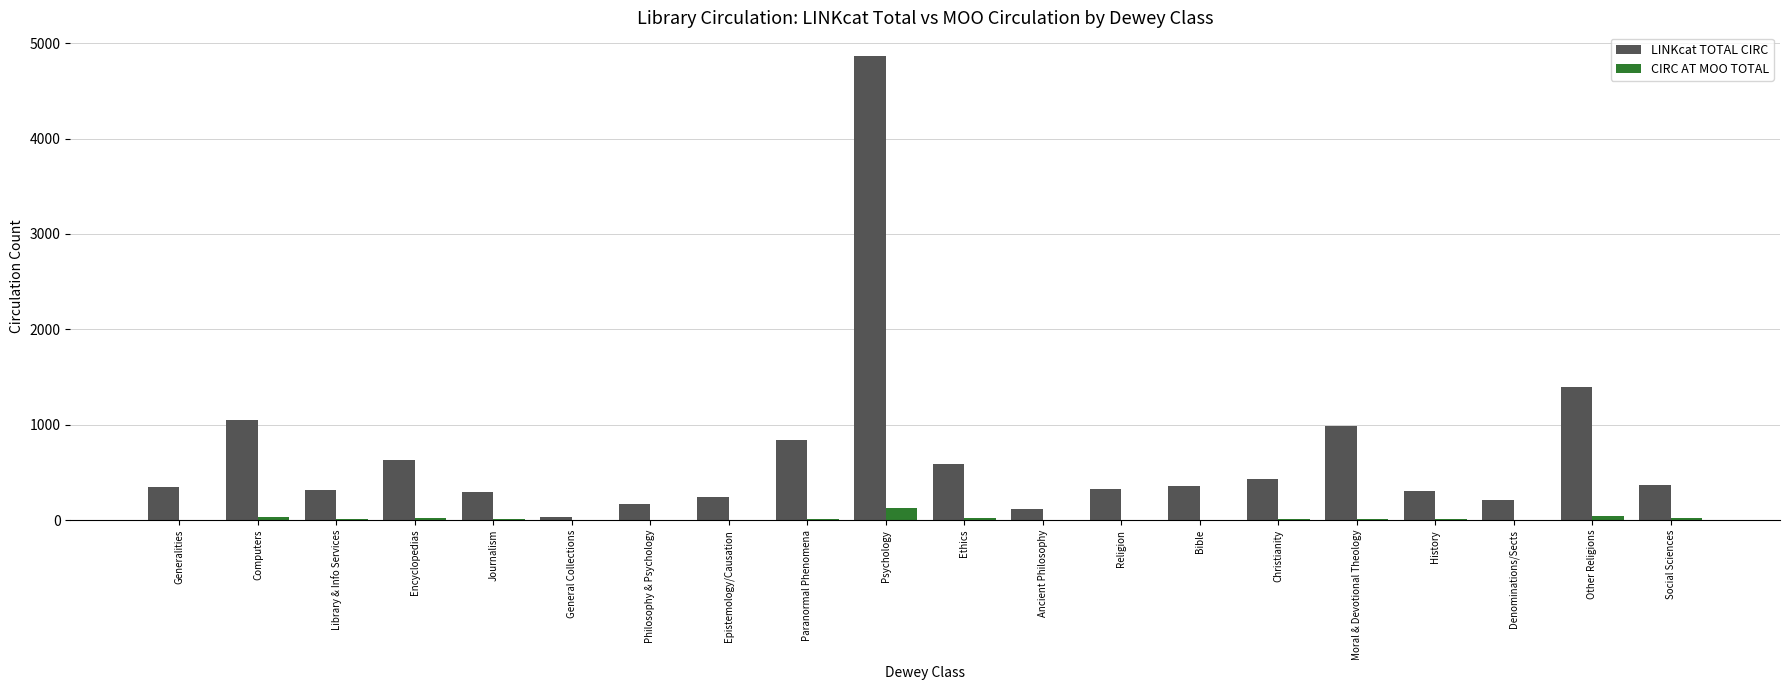

What is the greatest value displayed?

4871